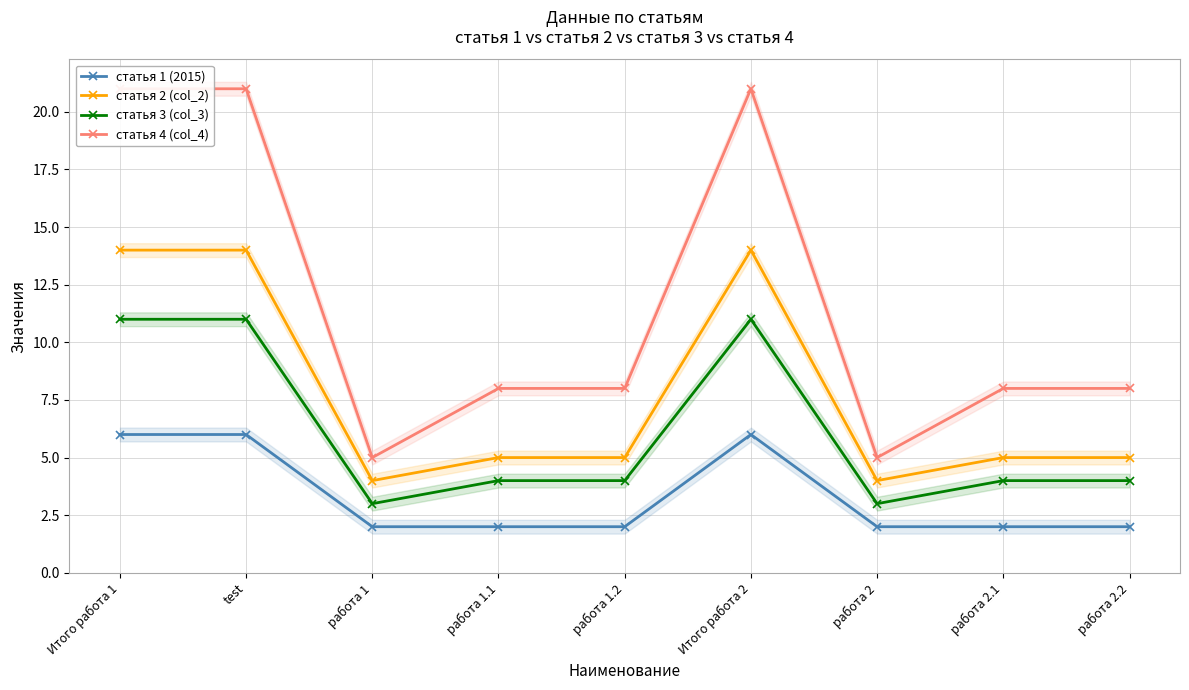

True or false: статья 3 (col_3) and статья 1 (2015) cross at least once.

False